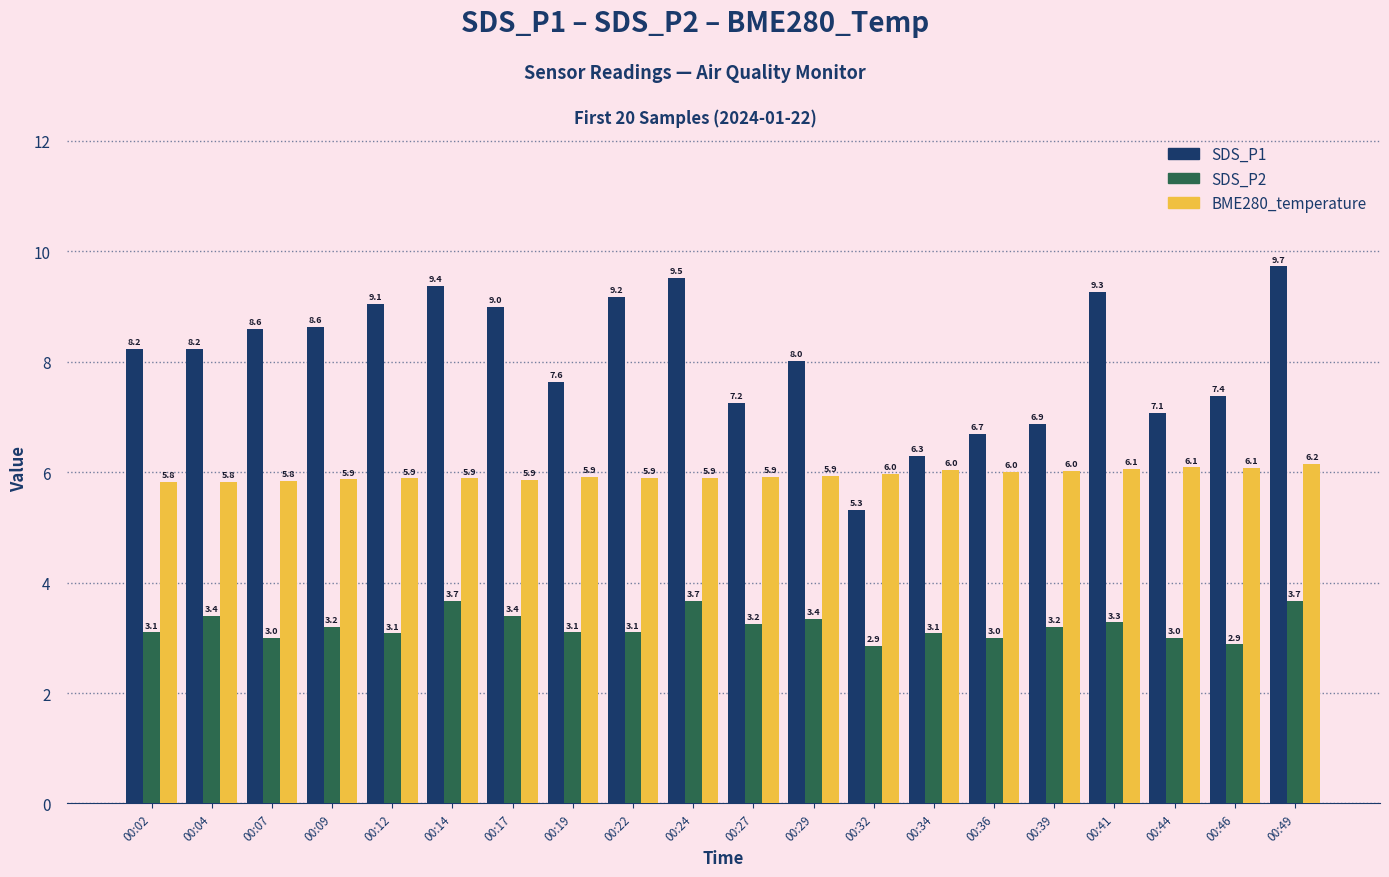

Count the number of categories in the chart.

20